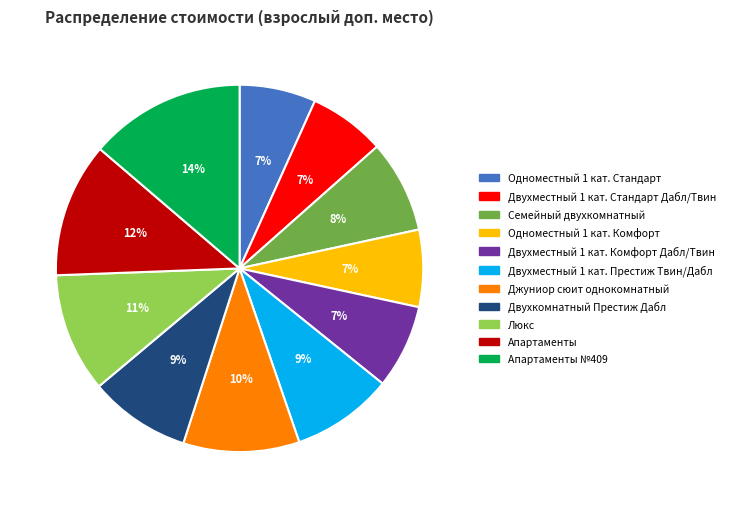

To the nearest percent, what is the difference between the Апартаменты №409 and Одноместный 1 кат. Комфорт slice percentages?

7%